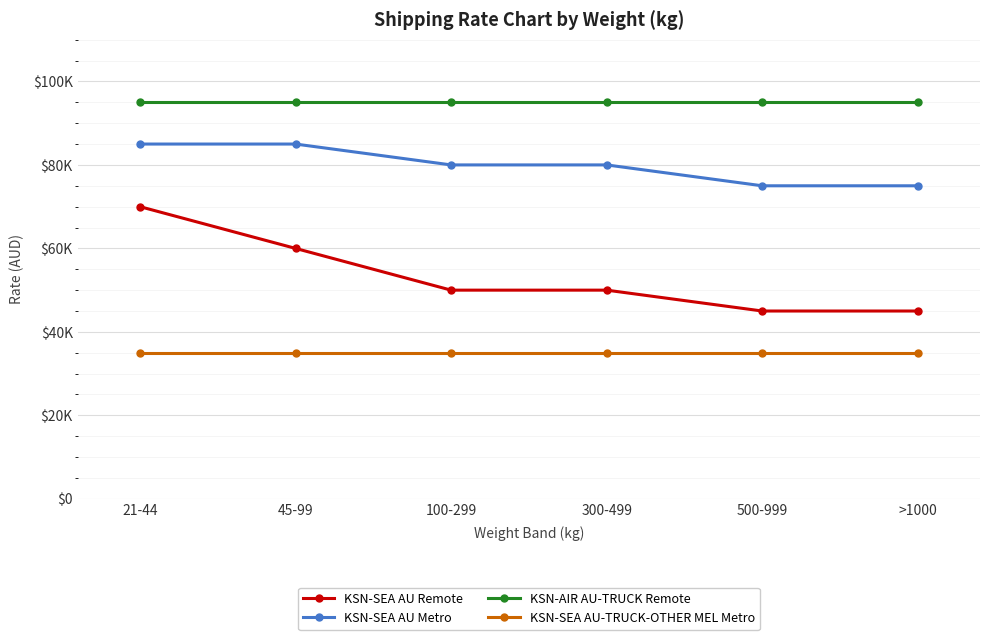

Which series has the largest total across all categories?

KSN-AIR AU-TRUCK Remote